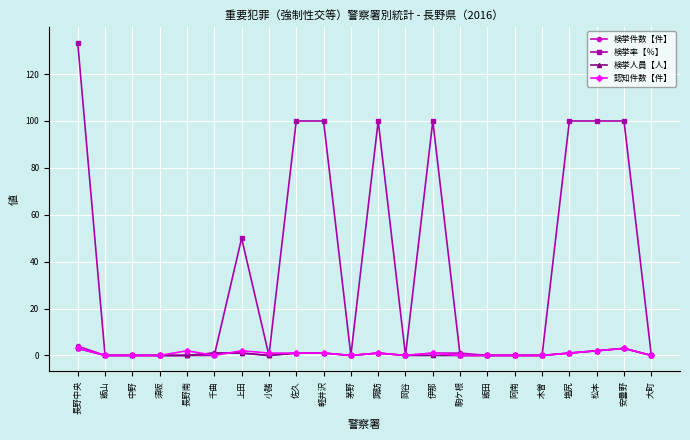

Between 軽井沢 and 大町, which series saw the biggest shift?

検挙率【％】